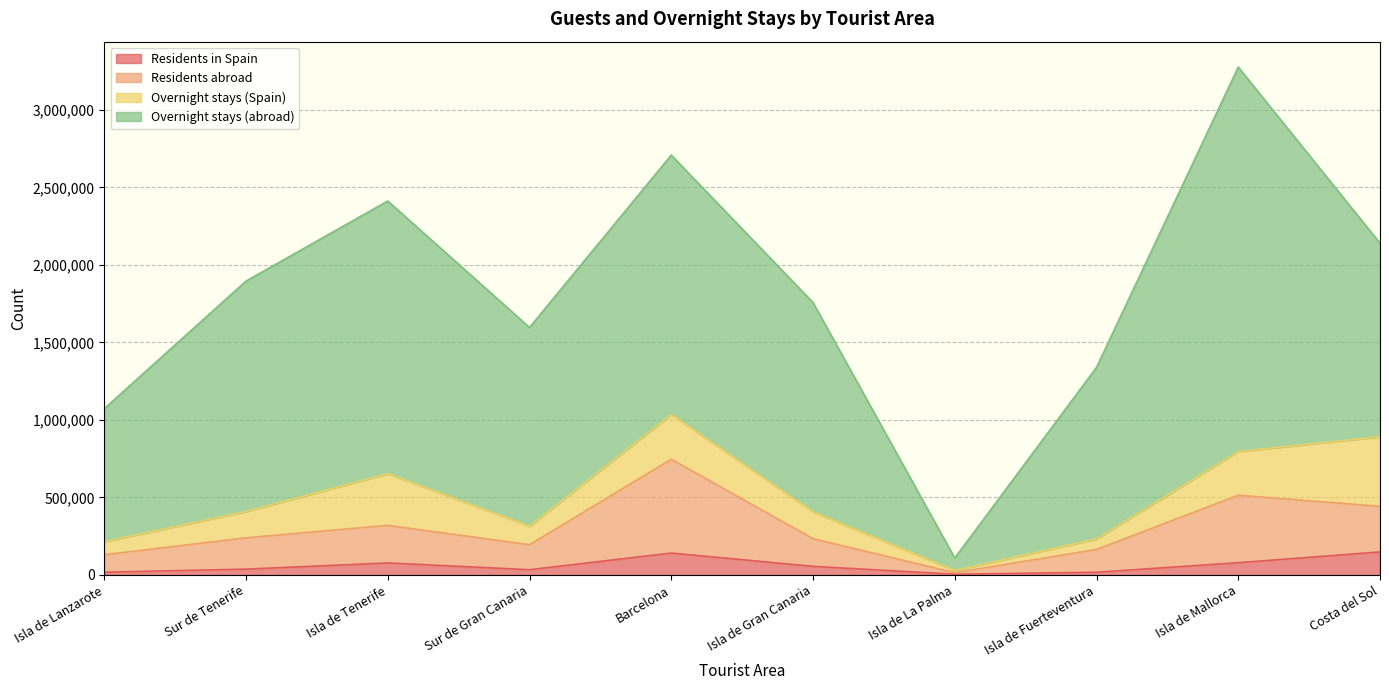

The value of Residents in Spain at Isla de Gran Canaria is 55624. True or false?

True